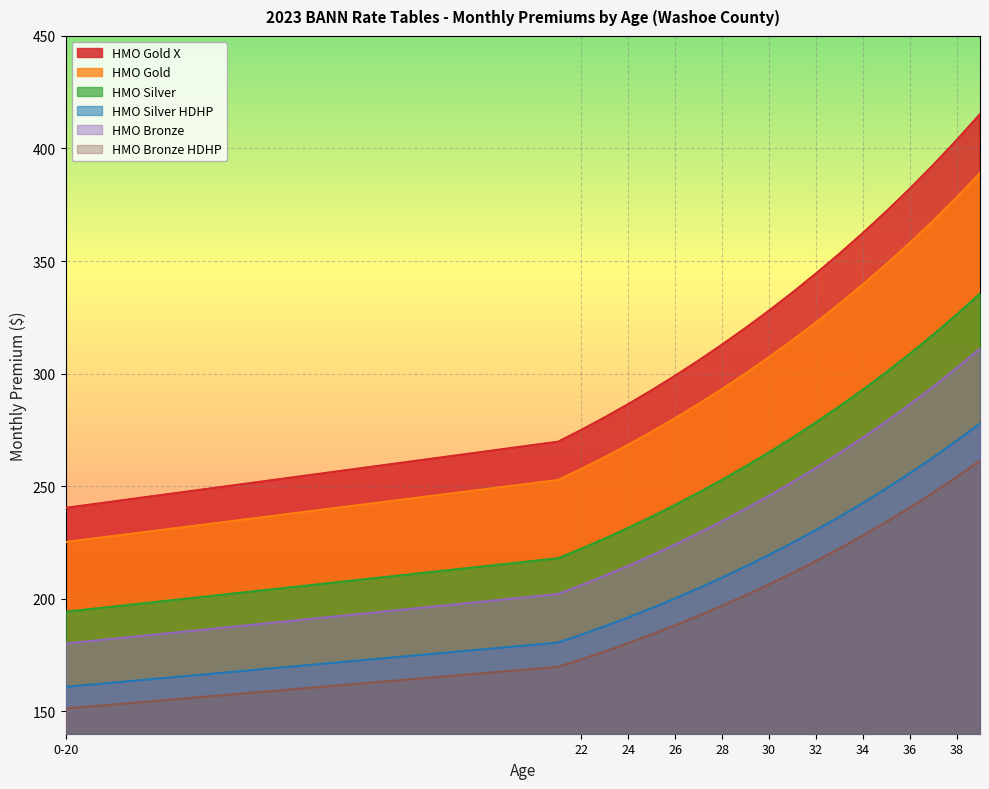

What is the sum of the HMO Bronze HDHP values at 32 and 36?

457.1